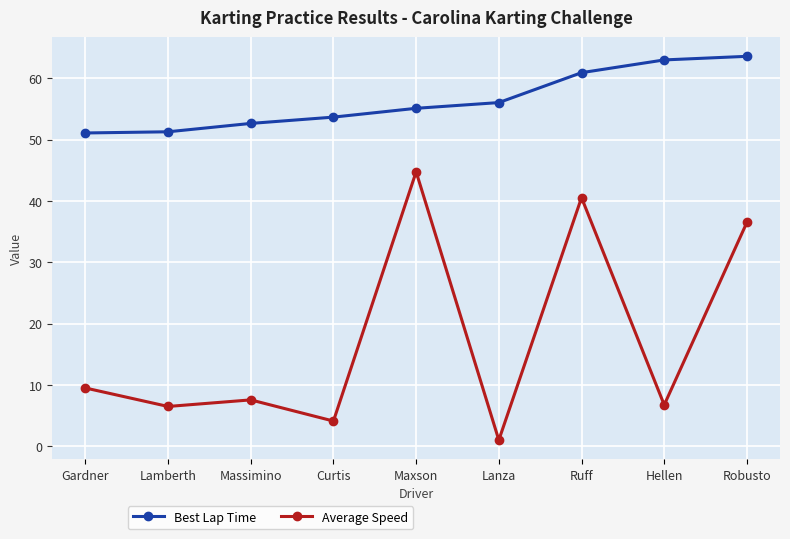

True or false: Average Speed and Best Lap Time cross at least once.

False